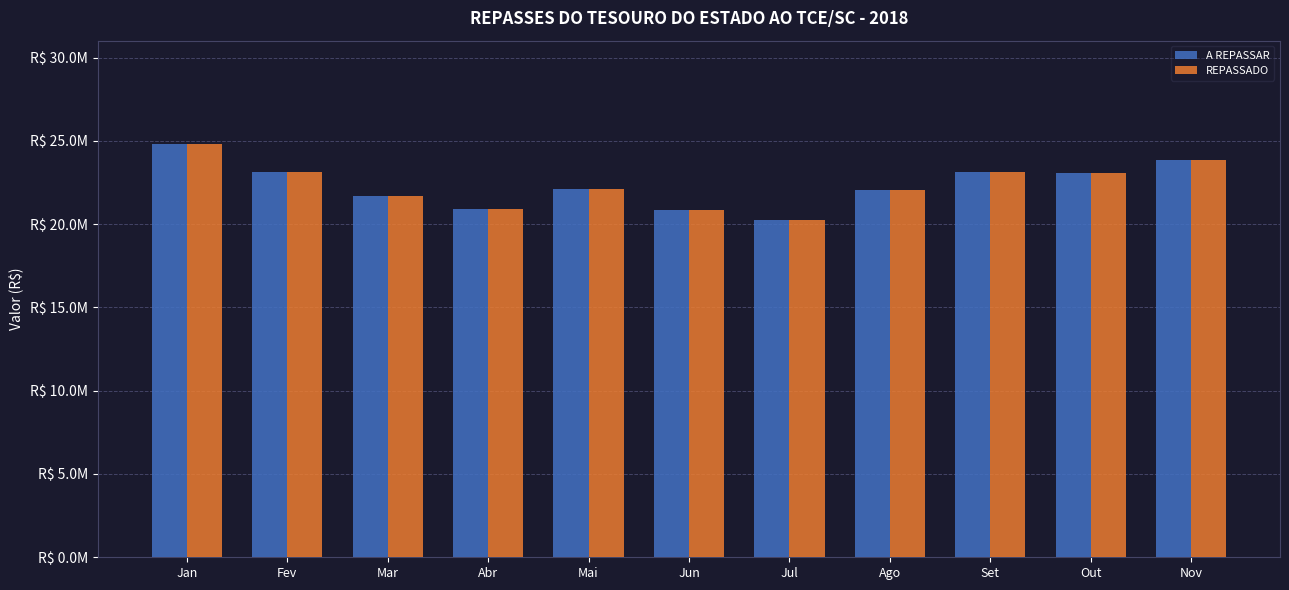

Reading left to right, list all the values displayed in this chart.

A REPASSAR: Jan=24813437.9	Fev=23150641.1	Mar=21682654.1	Abr=20900740.2	Mai=22091994.6	Jun=20854111.0	Jul=20225640.2	Ago=22025398.9	Set=23151766.3	Out=23096212.0	Nov=23848995.4
REPASSADO: Jan=24813437.9	Fev=23150641.1	Mar=21682654.1	Abr=20900740.2	Mai=22091994.6	Jun=20854111.0	Jul=20225640.2	Ago=22025398.9	Set=23151766.3	Out=23096212.0	Nov=23848995.4